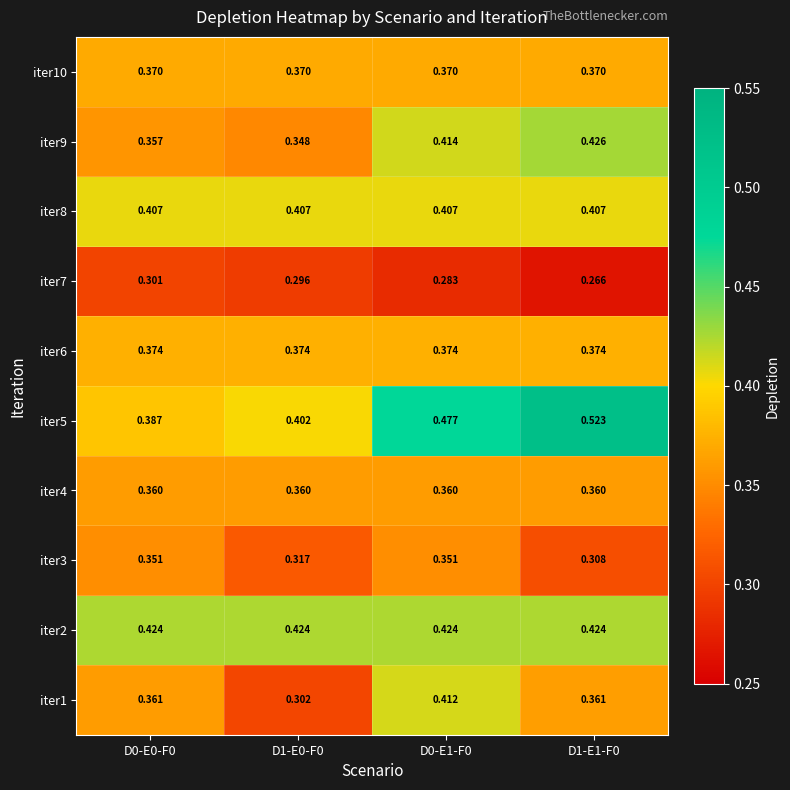

How many data points does each series have?

4